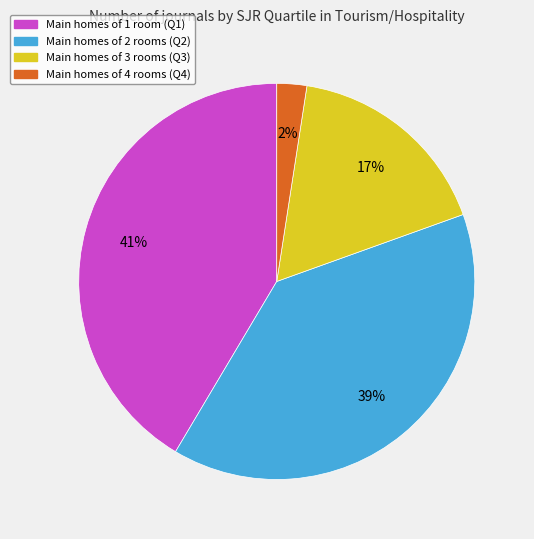

To the nearest percent, what is the difference between the largest and smallest slice percentages?

39%